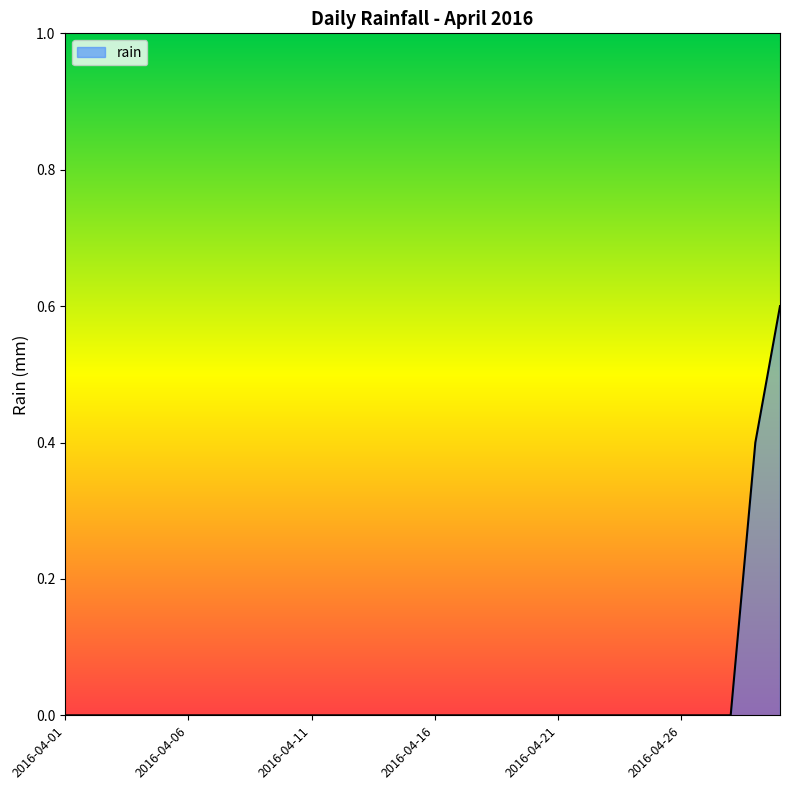

What is the greatest value displayed?

0.6